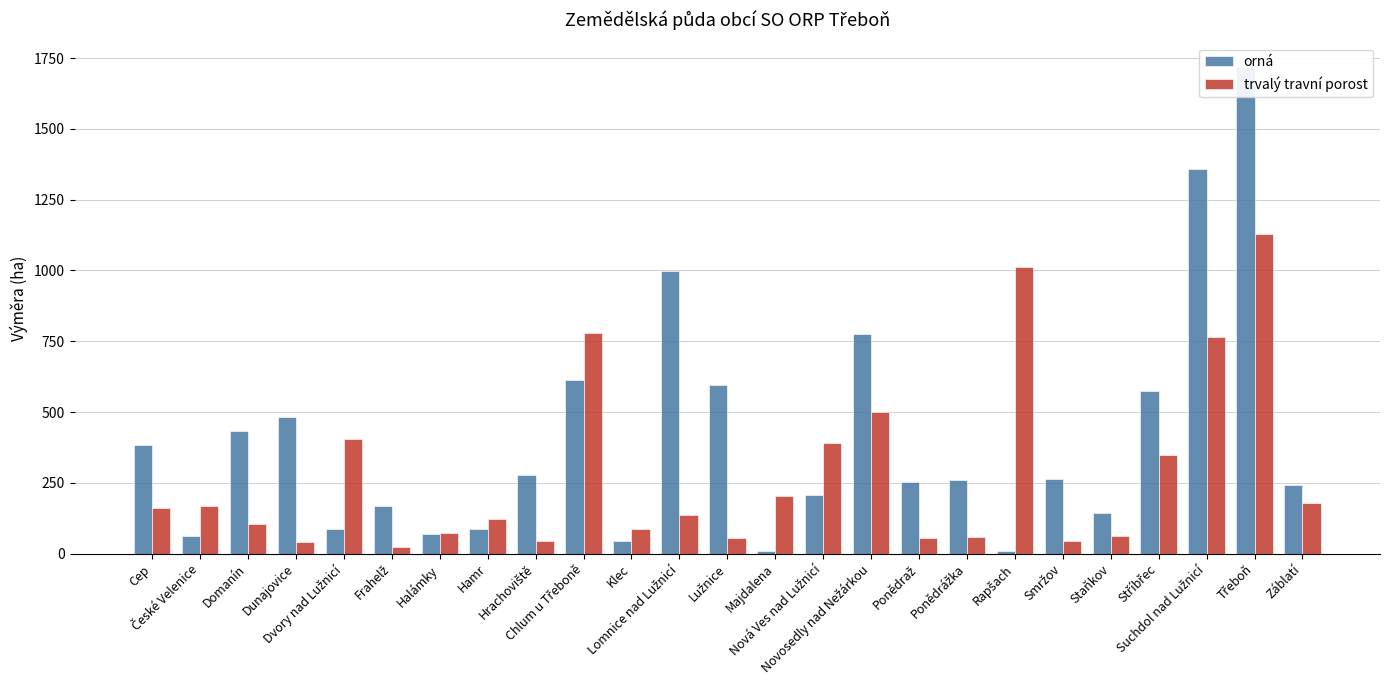

What is the minimum value shown in the chart?

9.2